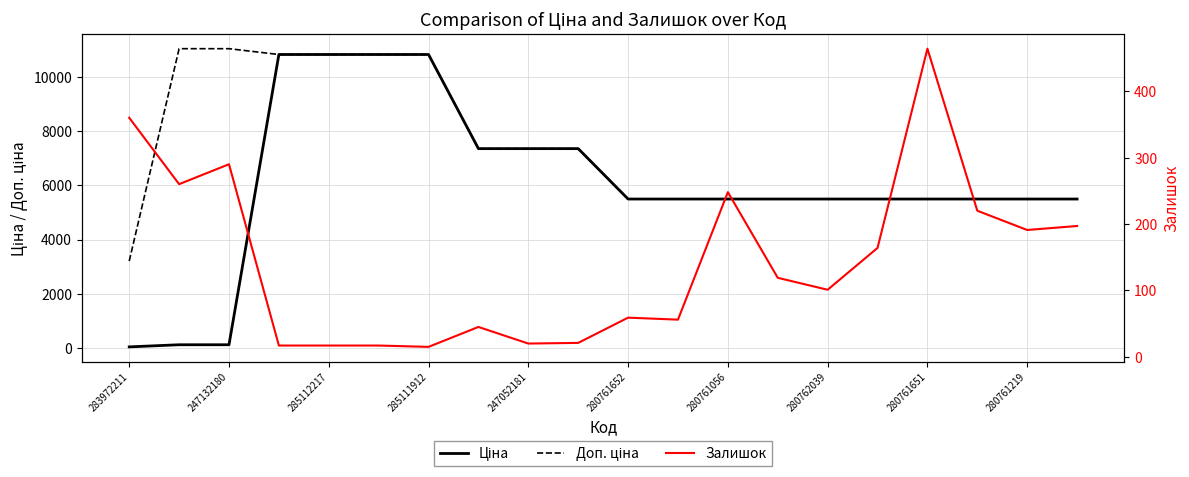

How many lines are shown in the chart?

3